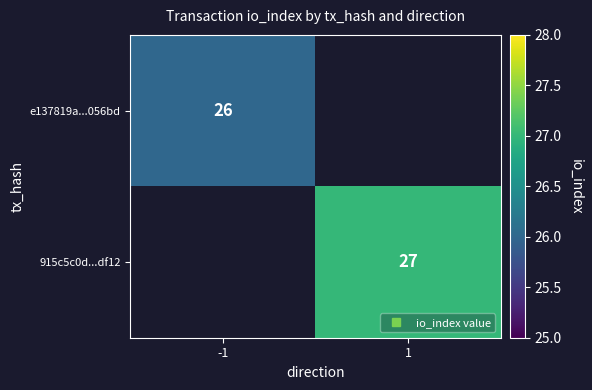

How many series are shown in this chart?

2